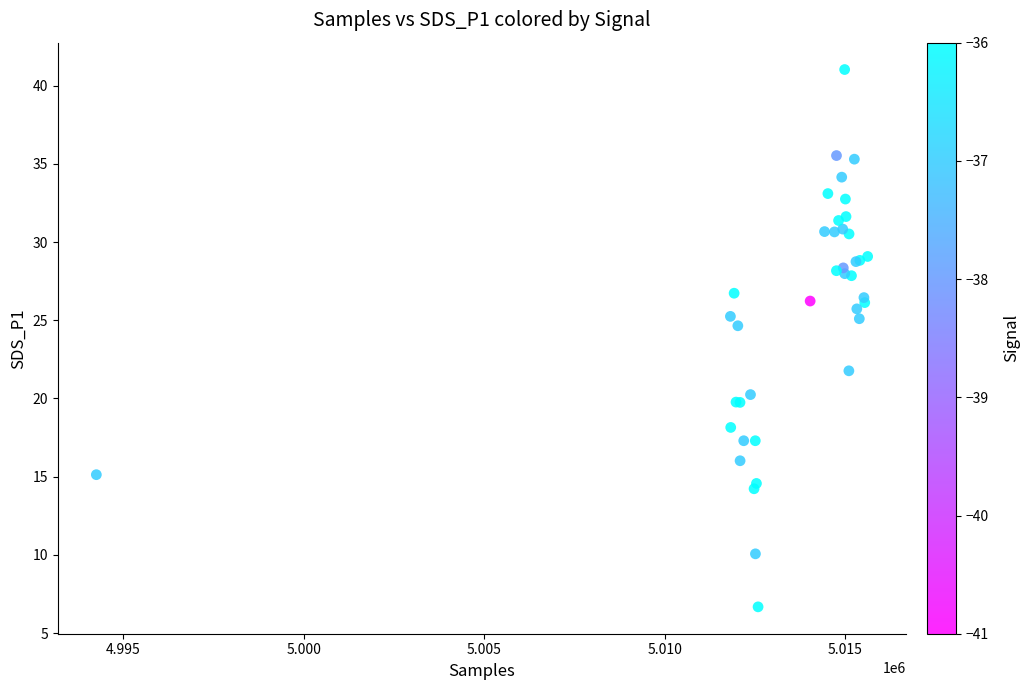

What Y value in the scatter plot is closest to 23?

21.8